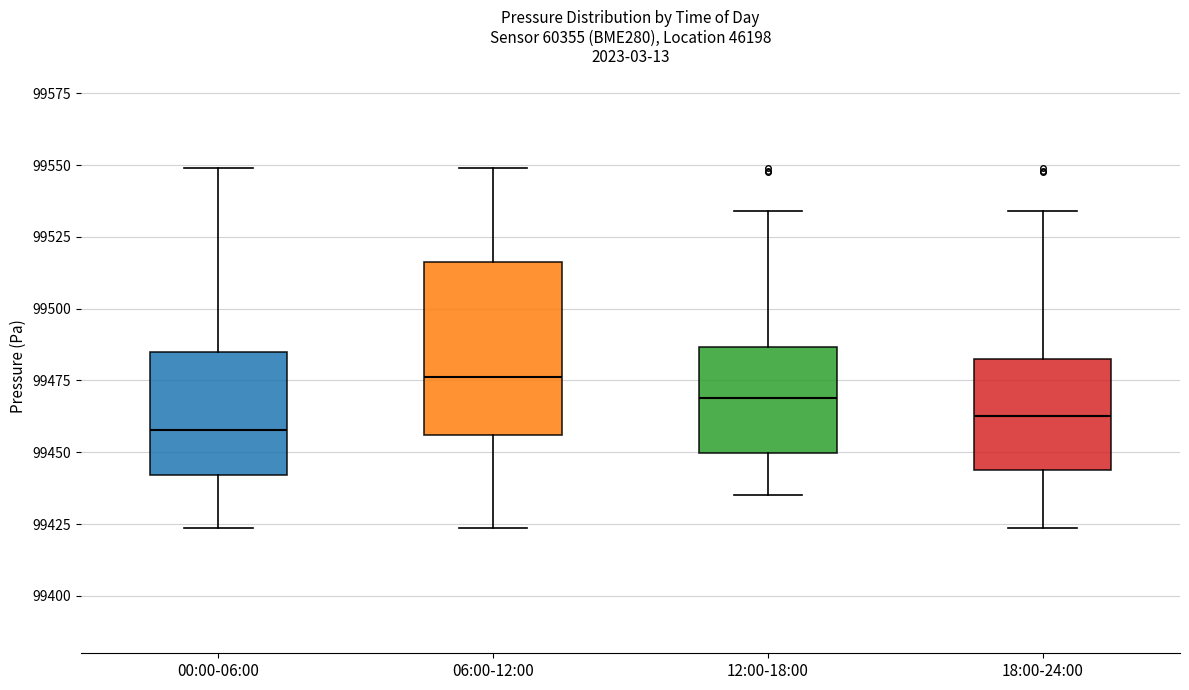

Where does the median line of the box for 06:00-12:00 sit on the y-axis? The values are not printed on the chart, so give them approximately, as read against the axis.

99475